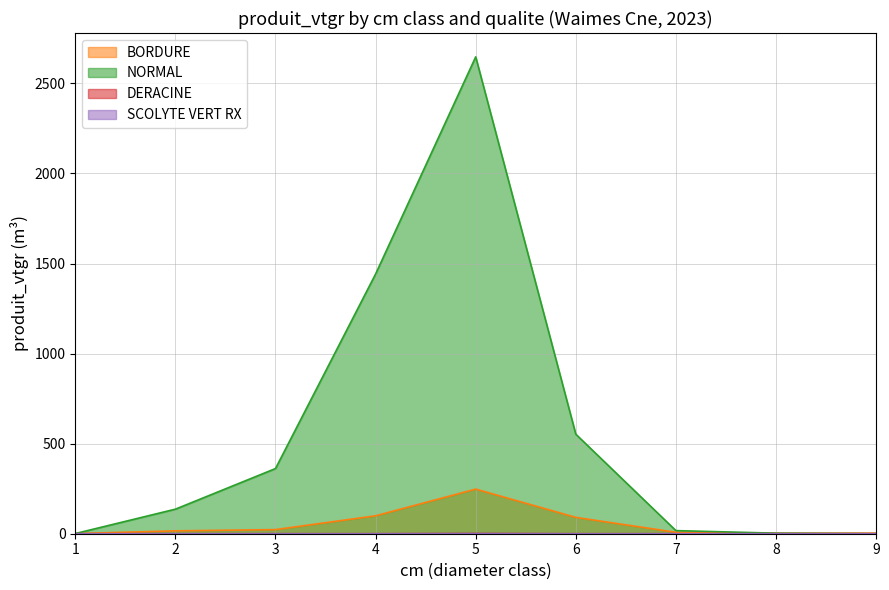

Does the chart display data point markers on the line(s)?

No